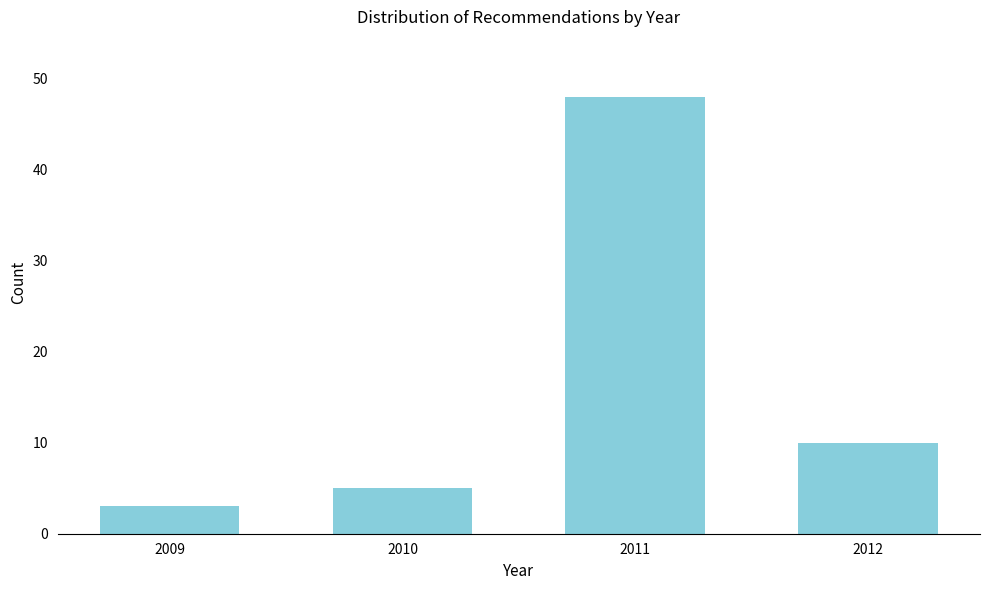

Reading right to left, list all the values displayed in this chart.

2012=10	2011=48	2010=5	2009=3